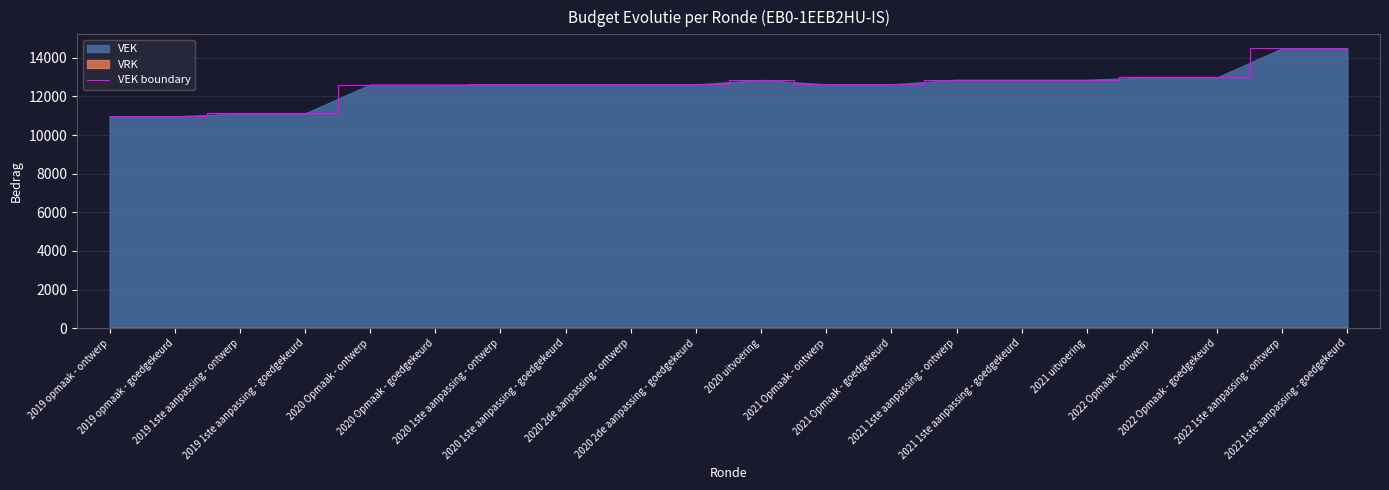

True or false: the data shows 12622 at 2020 2de aanpassing - ontwerp.

True